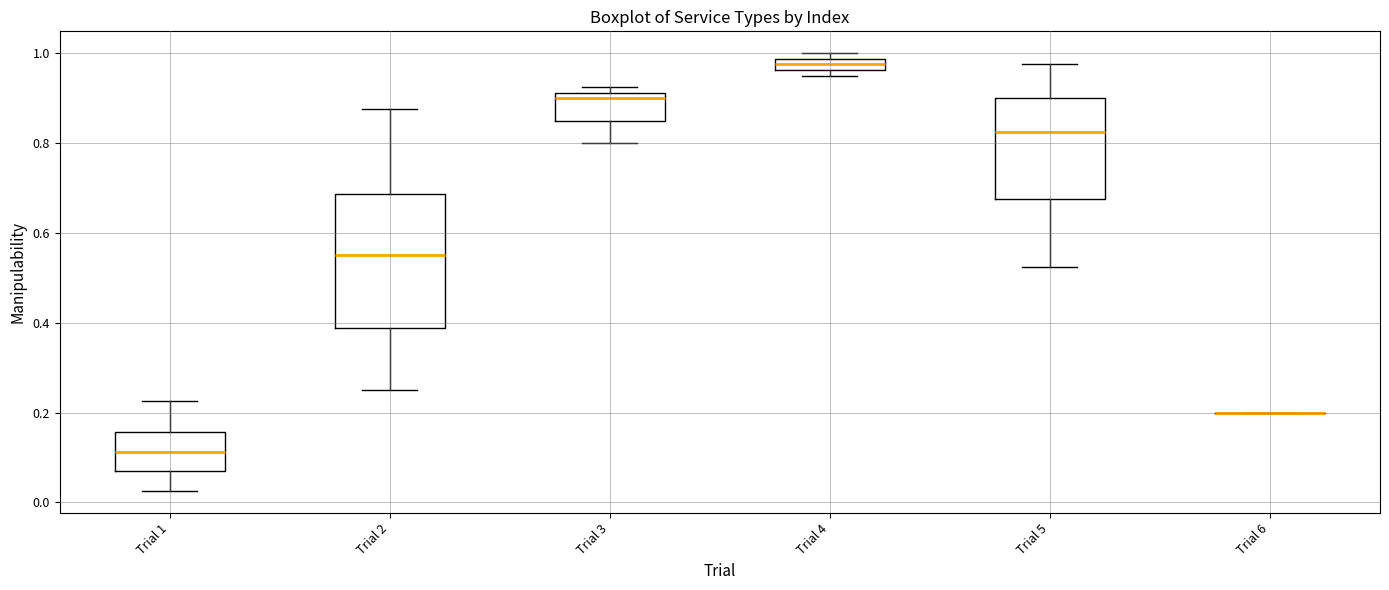

Comparing the boxes themselves (not the whiskers), which one is the tallest?

Trial 2